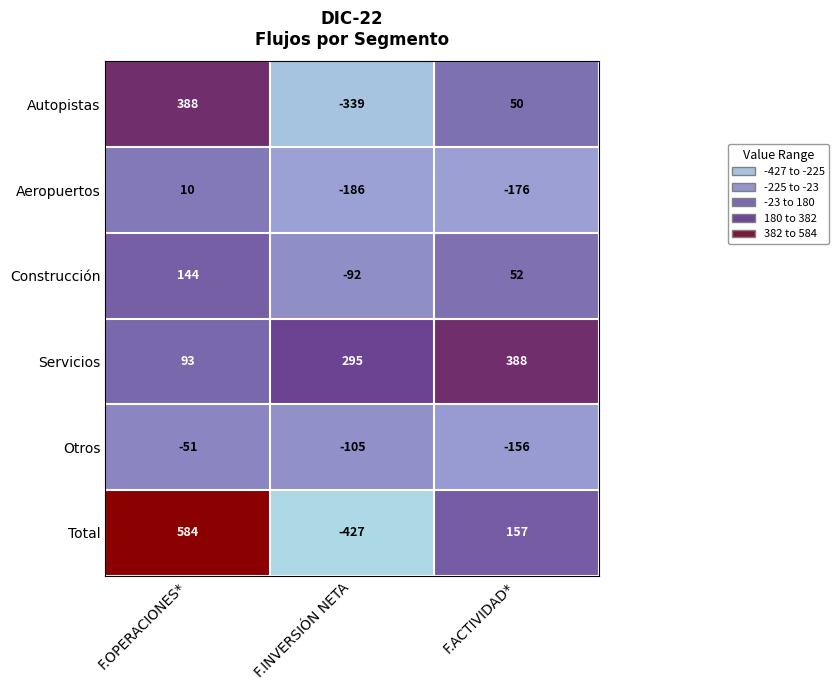

What is the minimum value shown in the chart?

-427